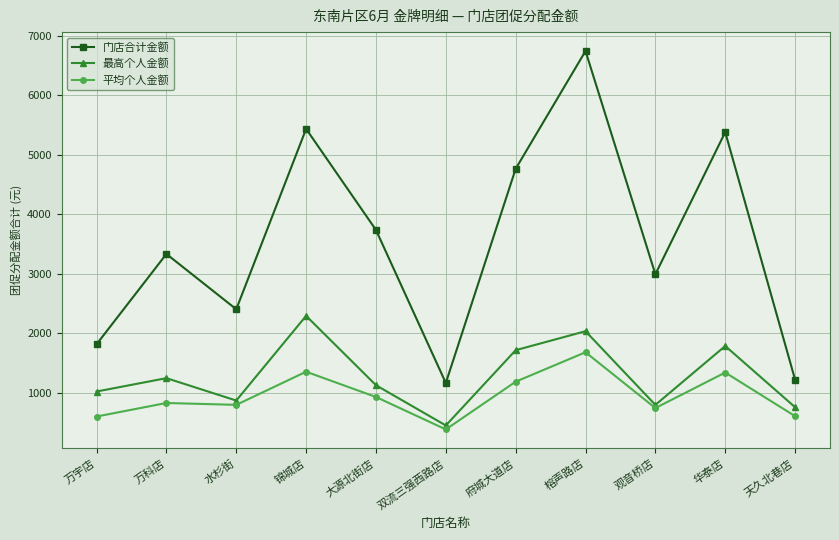

True or false: 最高个人金额 and 门店合计金额 cross at least once.

False